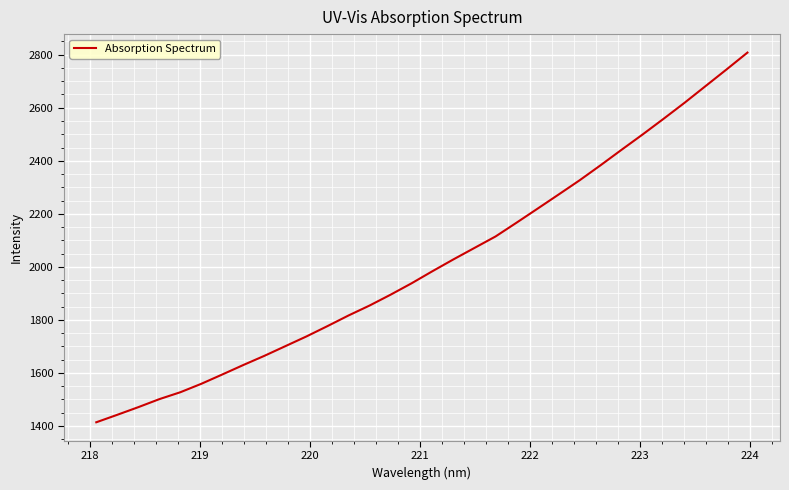

What is the greatest value displayed?

2808.1